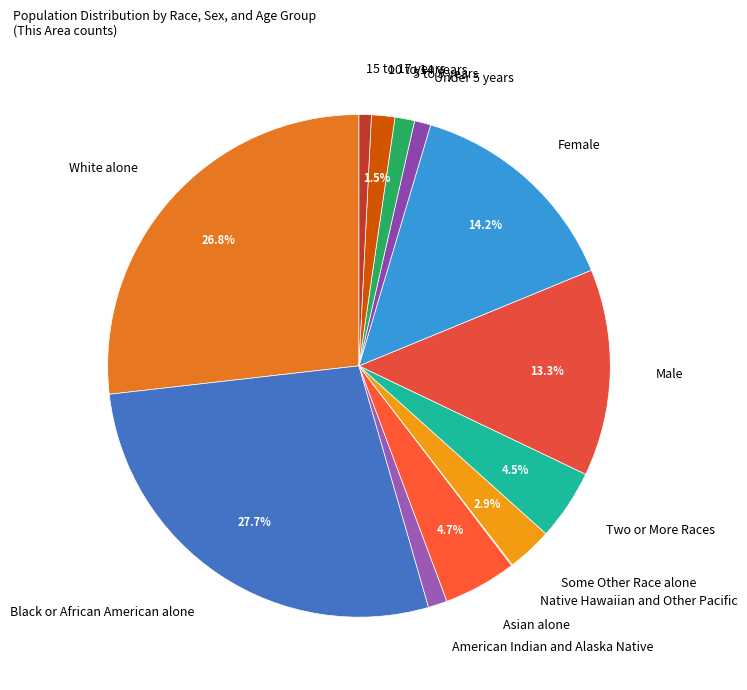

Does Under 5 years account for over 50% of the chart?

No